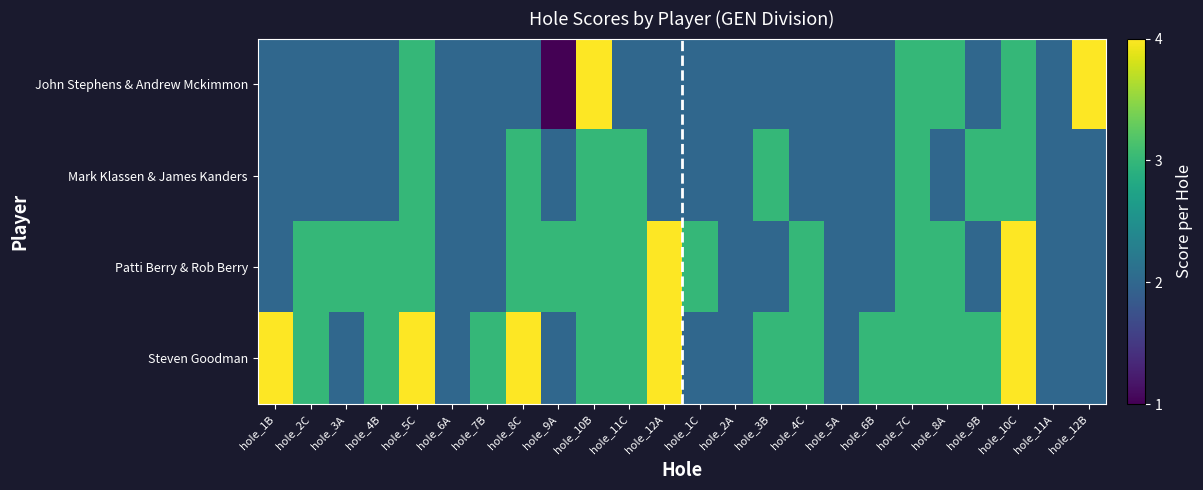

Reading left to right, extract all data points from this chart.

John Stephens & Andrew Mckimmon: hole_1B=2	hole_2C=2	hole_3A=2	hole_4B=2	hole_5C=3	hole_6A=2	hole_7B=2	hole_8C=2	hole_9A=1	hole_10B=4	hole_11C=2	hole_12A=2	hole_1C=2	hole_2A=2	hole_3B=2	hole_4C=2	hole_5A=2	hole_6B=2	hole_7C=3	hole_8A=3	hole_9B=2	hole_10C=3	hole_11A=2	hole_12B=4
Mark Klassen & James Kanders: hole_1B=2	hole_2C=2	hole_3A=2	hole_4B=2	hole_5C=3	hole_6A=2	hole_7B=2	hole_8C=3	hole_9A=2	hole_10B=3	hole_11C=3	hole_12A=2	hole_1C=2	hole_2A=2	hole_3B=3	hole_4C=2	hole_5A=2	hole_6B=2	hole_7C=3	hole_8A=2	hole_9B=3	hole_10C=3	hole_11A=2	hole_12B=2
Patti Berry & Rob Berry: hole_1B=2	hole_2C=3	hole_3A=3	hole_4B=3	hole_5C=3	hole_6A=2	hole_7B=2	hole_8C=3	hole_9A=3	hole_10B=3	hole_11C=3	hole_12A=4	hole_1C=3	hole_2A=2	hole_3B=2	hole_4C=3	hole_5A=2	hole_6B=2	hole_7C=3	hole_8A=3	hole_9B=2	hole_10C=4	hole_11A=2	hole_12B=2
Steven Goodman: hole_1B=4	hole_2C=3	hole_3A=2	hole_4B=3	hole_5C=4	hole_6A=2	hole_7B=3	hole_8C=4	hole_9A=2	hole_10B=3	hole_11C=3	hole_12A=4	hole_1C=2	hole_2A=2	hole_3B=3	hole_4C=3	hole_5A=2	hole_6B=3	hole_7C=3	hole_8A=3	hole_9B=3	hole_10C=4	hole_11A=2	hole_12B=2